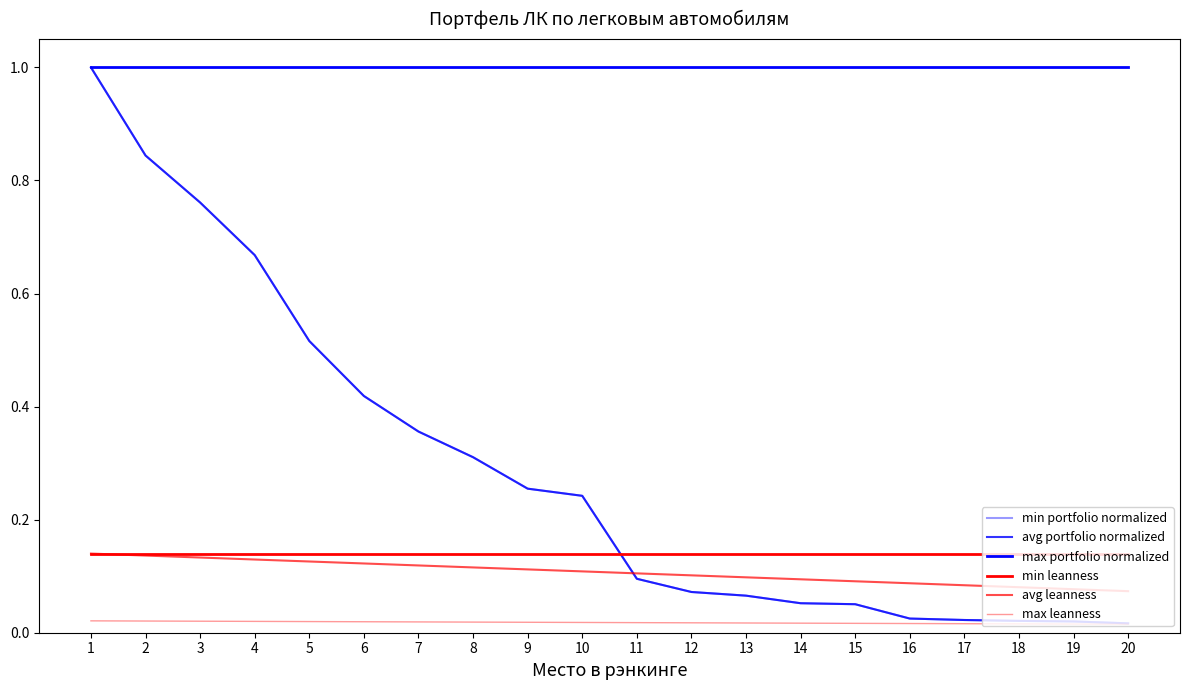

Between 11 and 18, which series saw the biggest shift?

min portfolio normalized